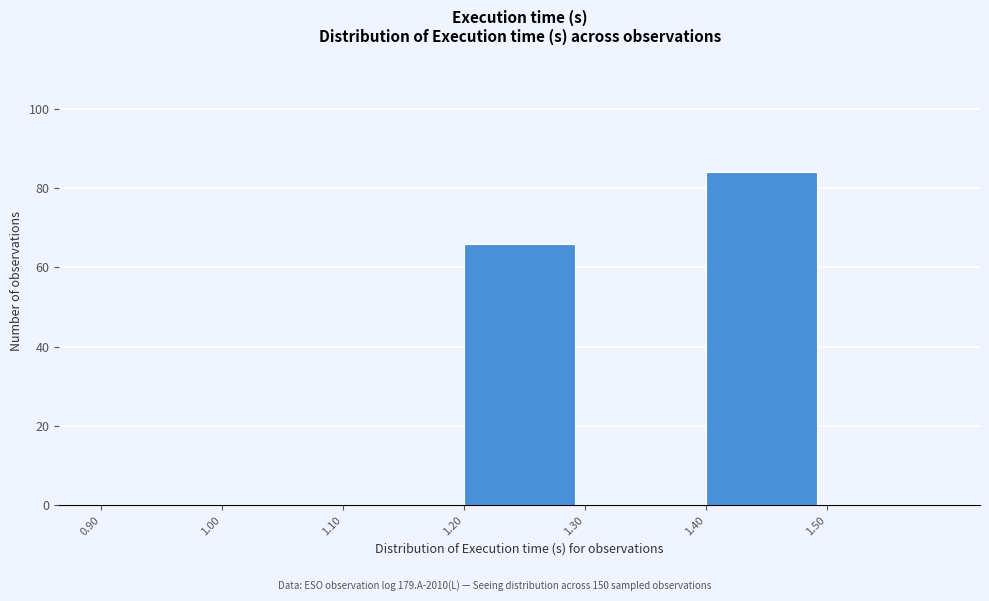

How tall is the bar that spans 1.4 to 1.5 on the x-axis? The values are not printed on the chart, so give them approximately, as read against the axis.

84